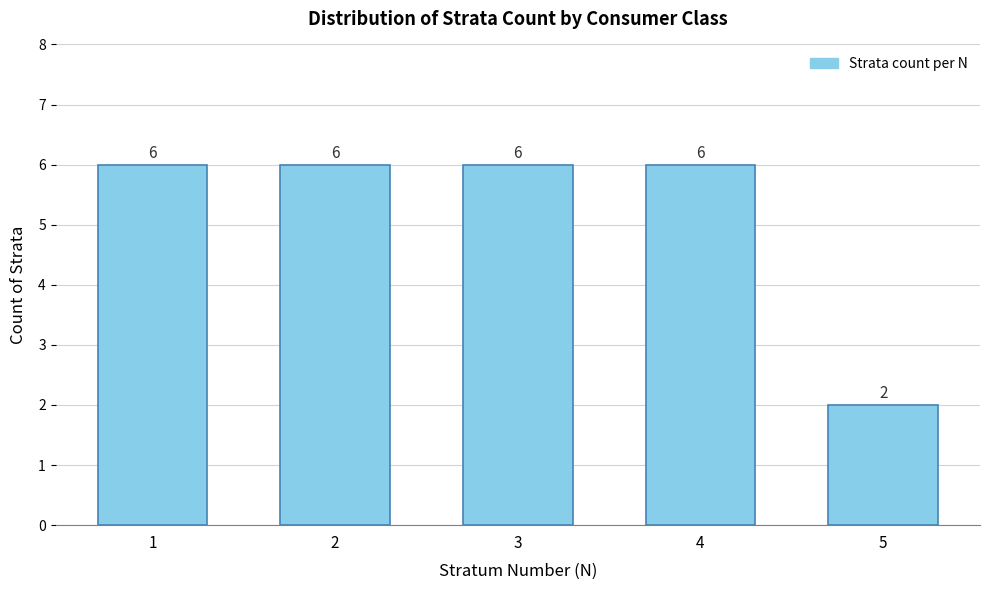

Reading left to right, transcribe all the data shown in this chart.

6	6	6	6	2